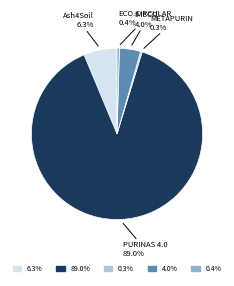

Is there any slice that represents more than half of the pie?

Yes